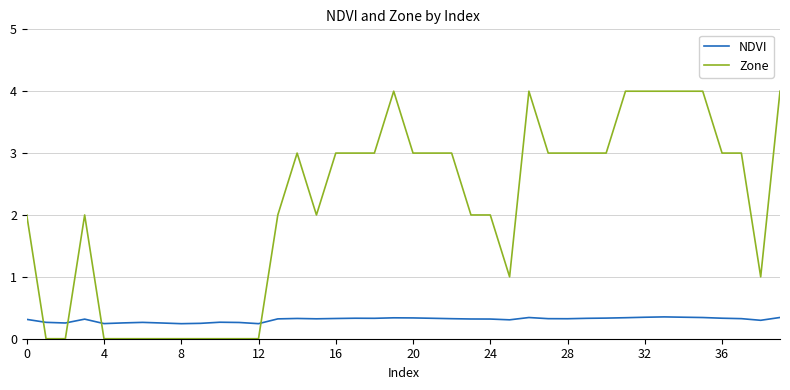

Which series has the largest total across all categories?

Zone